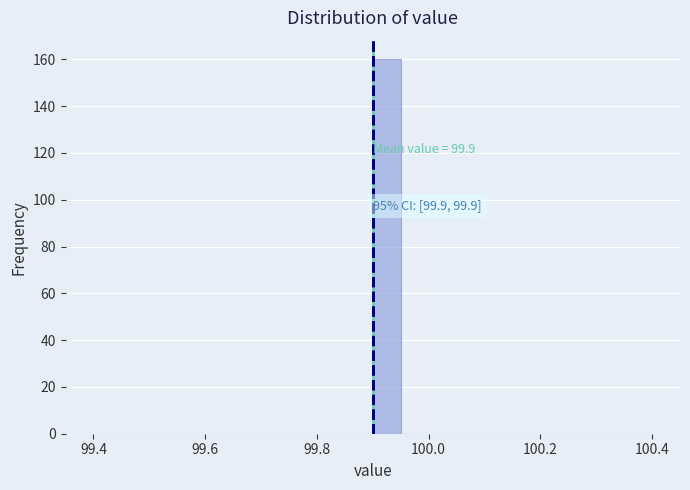

Read against the x-axis, roughly where is the centre of the tallest bar?

99.92